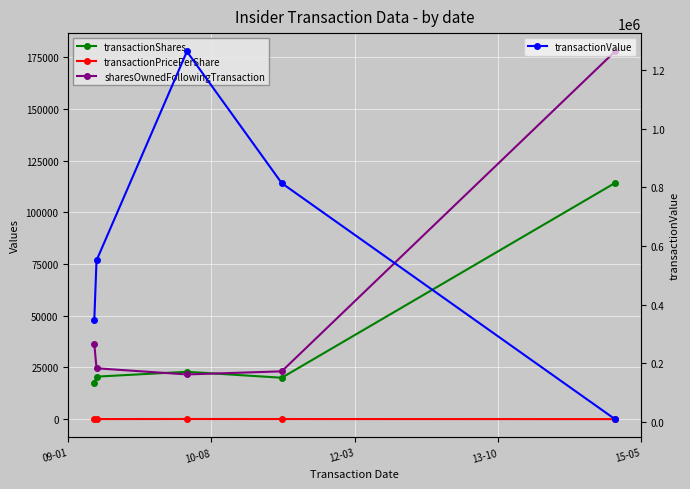

True or false: transactionValue has more than 0 points higher than both neighbors.

True